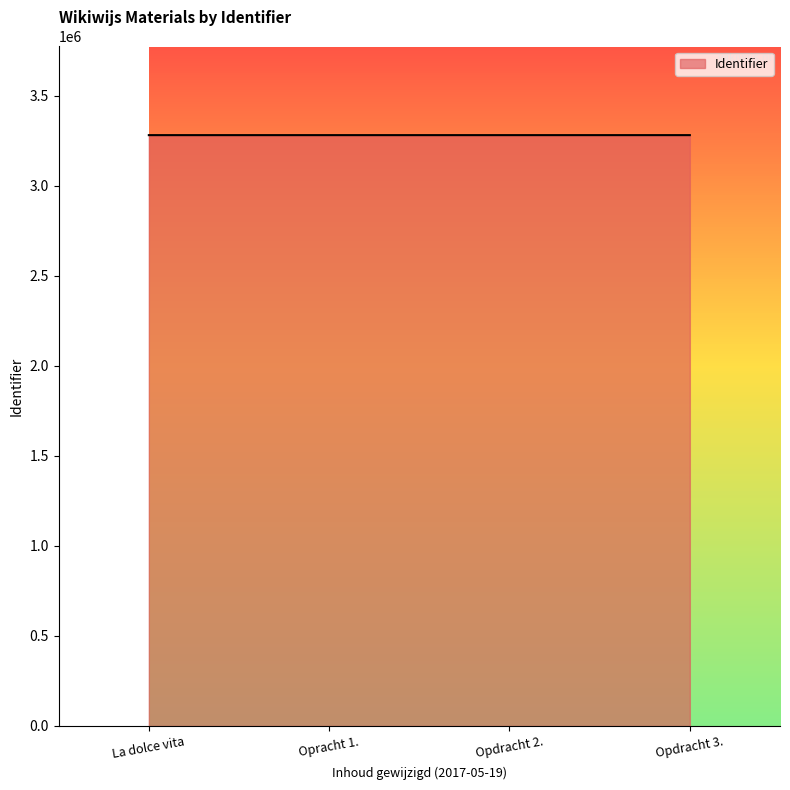

Rank the categories by value from lowest to highest.

La dolce vita, Opracht 1., Opdracht 2., Opdracht 3.